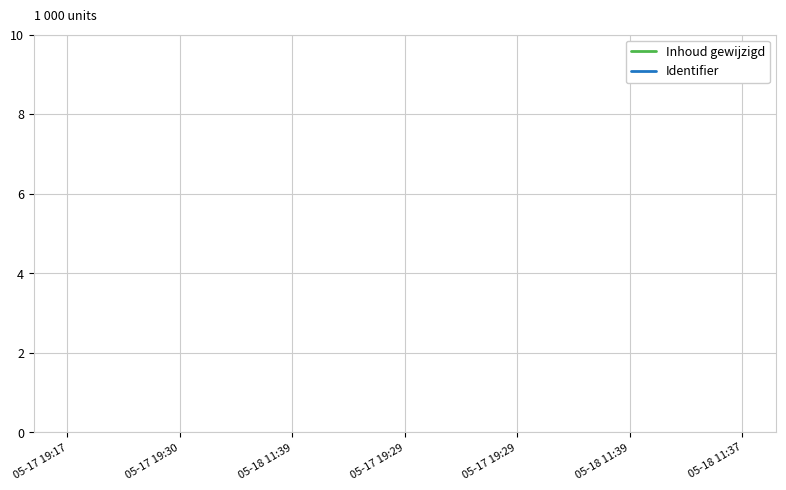

How many data points does each series have?

7